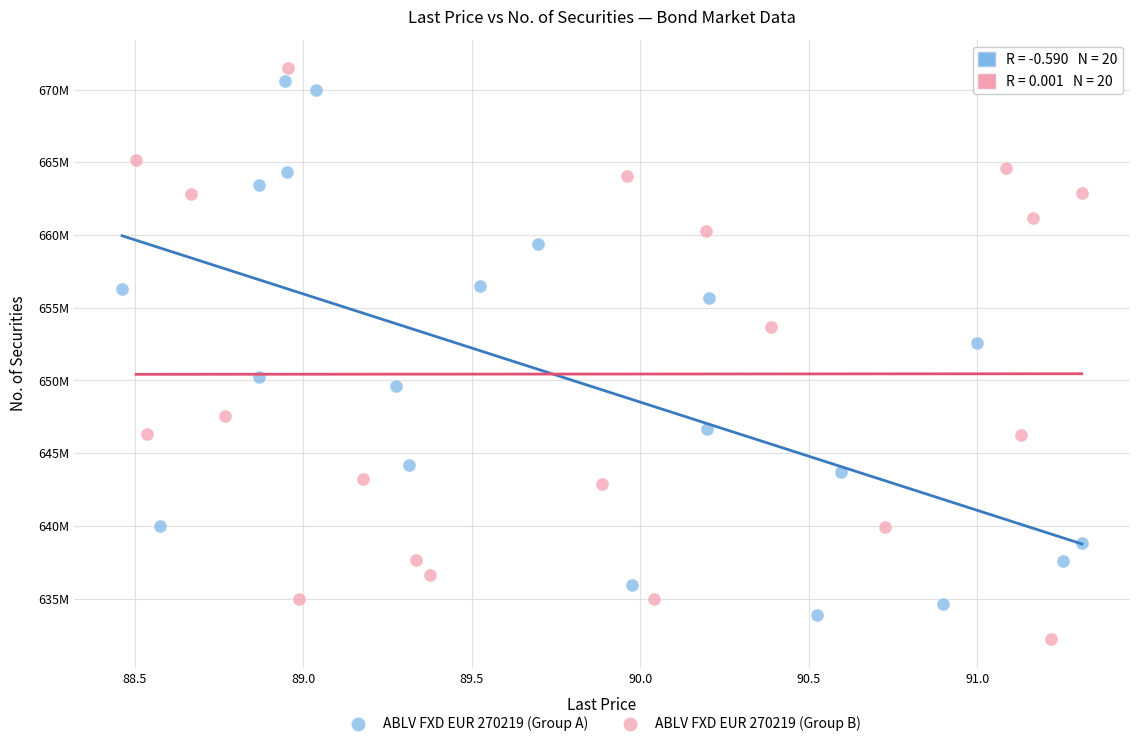

What are all the series names shown in the legend?

ABLV FXD EUR 270219 (Group A), ABLV FXD EUR 270219 (Group B)